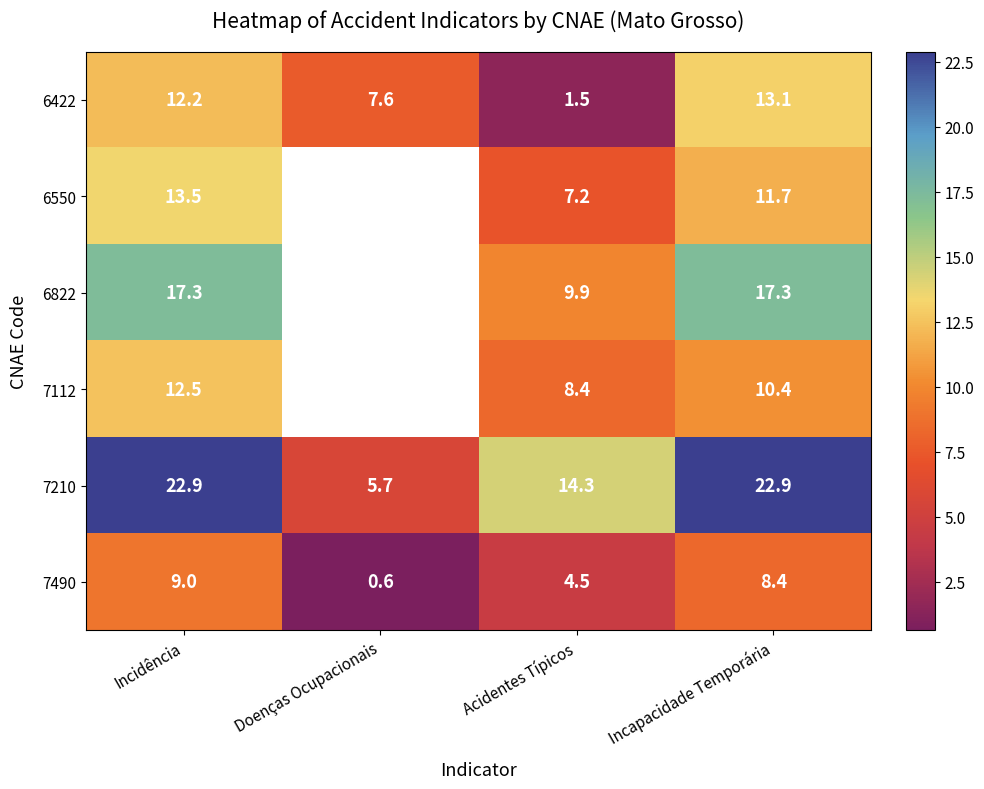

How many values in the 6422 series exceed 12?

2